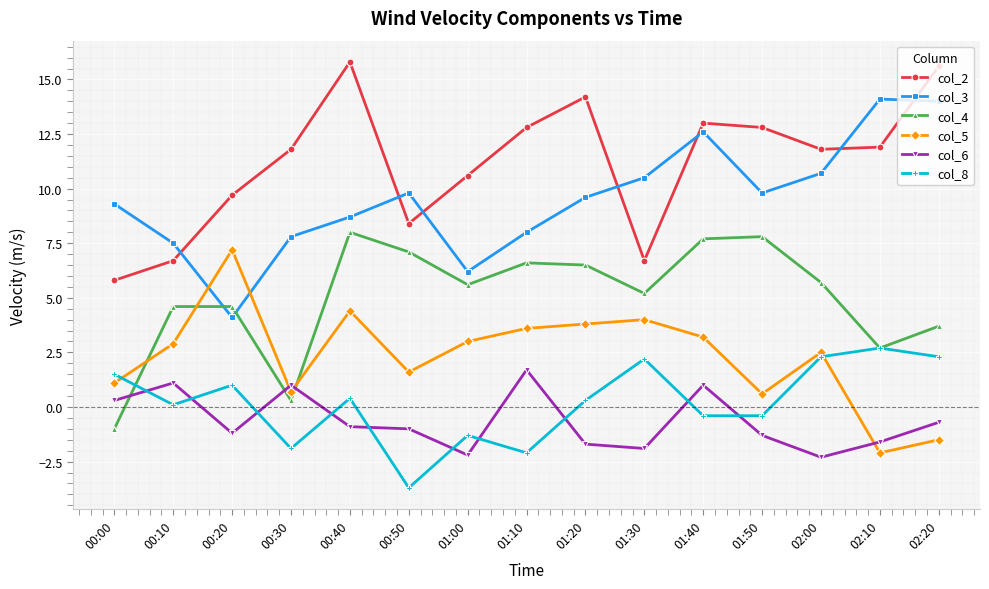

What are all the series names shown in the legend?

col_2, col_3, col_4, col_5, col_6, col_8